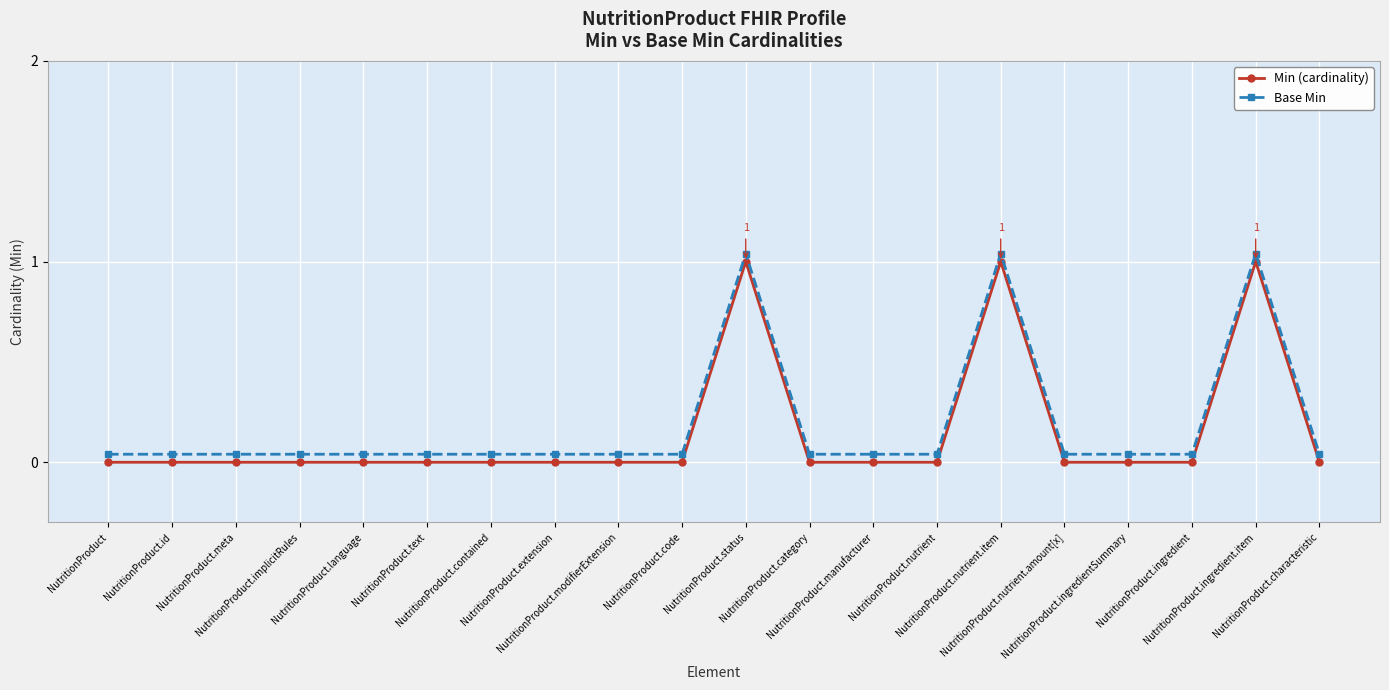

Count the Min (cardinality) values in the range 0 to 1.

20